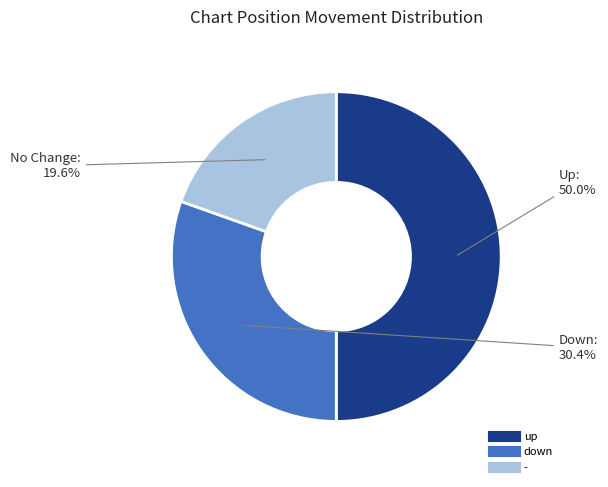

Rank the categories by value from lowest to highest.

-, down, up